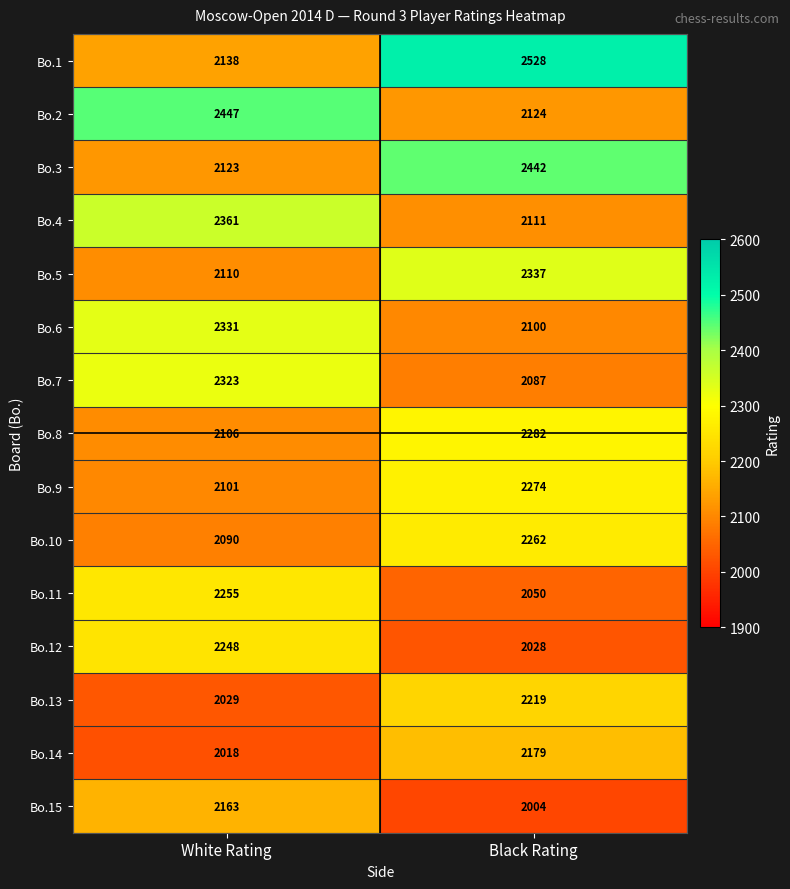

The Bo.9 series shows 2274 at Black Rating. True or false?

True